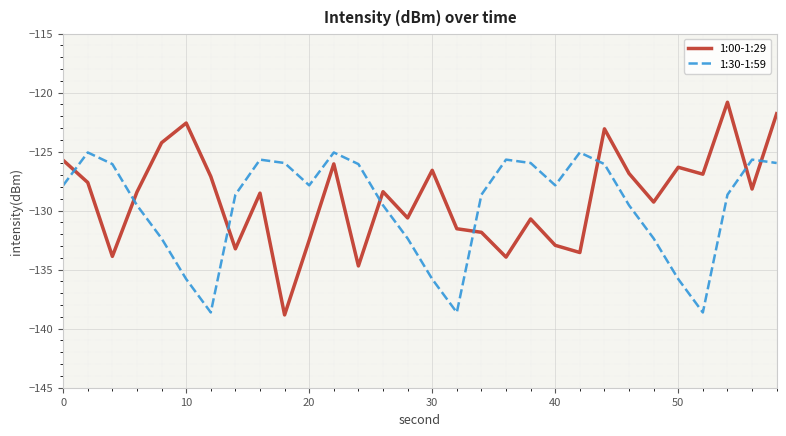

List the series in order of their peak value, highest first.

1:00-1:29, 1:30-1:59